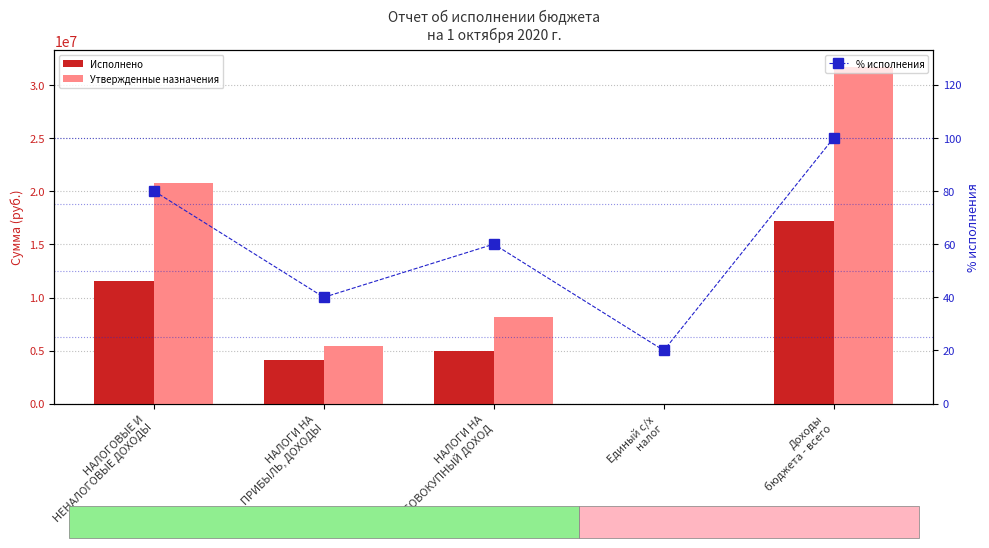

What is the total value across all series at Доходы
бюджета - всего?

48906840.0